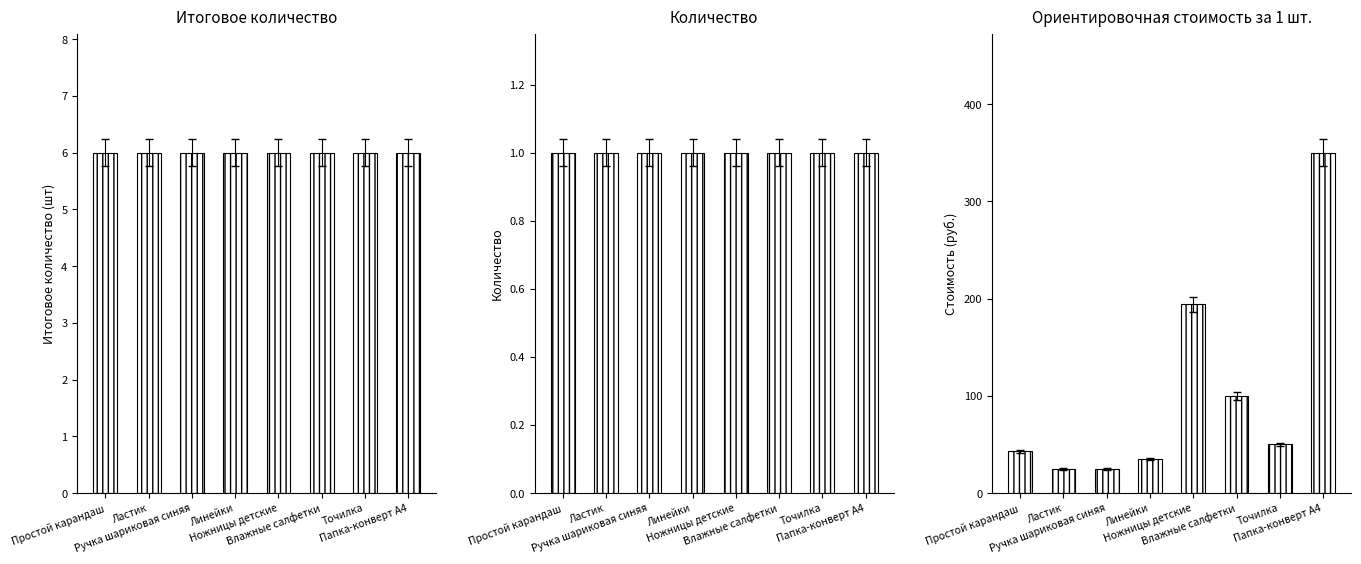

What is the difference between the highest and lowest values at Ластик?

24